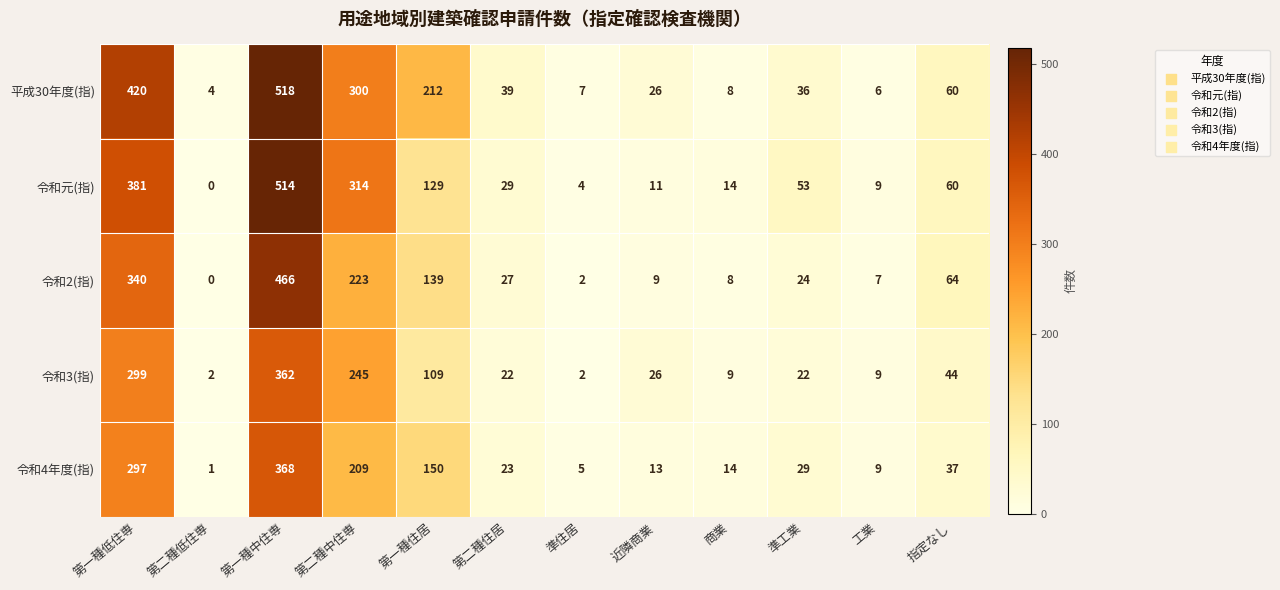

Is the value of 令和2(指) at 工業 greater than the value of 令和元(指) at 第二種中住専?

No